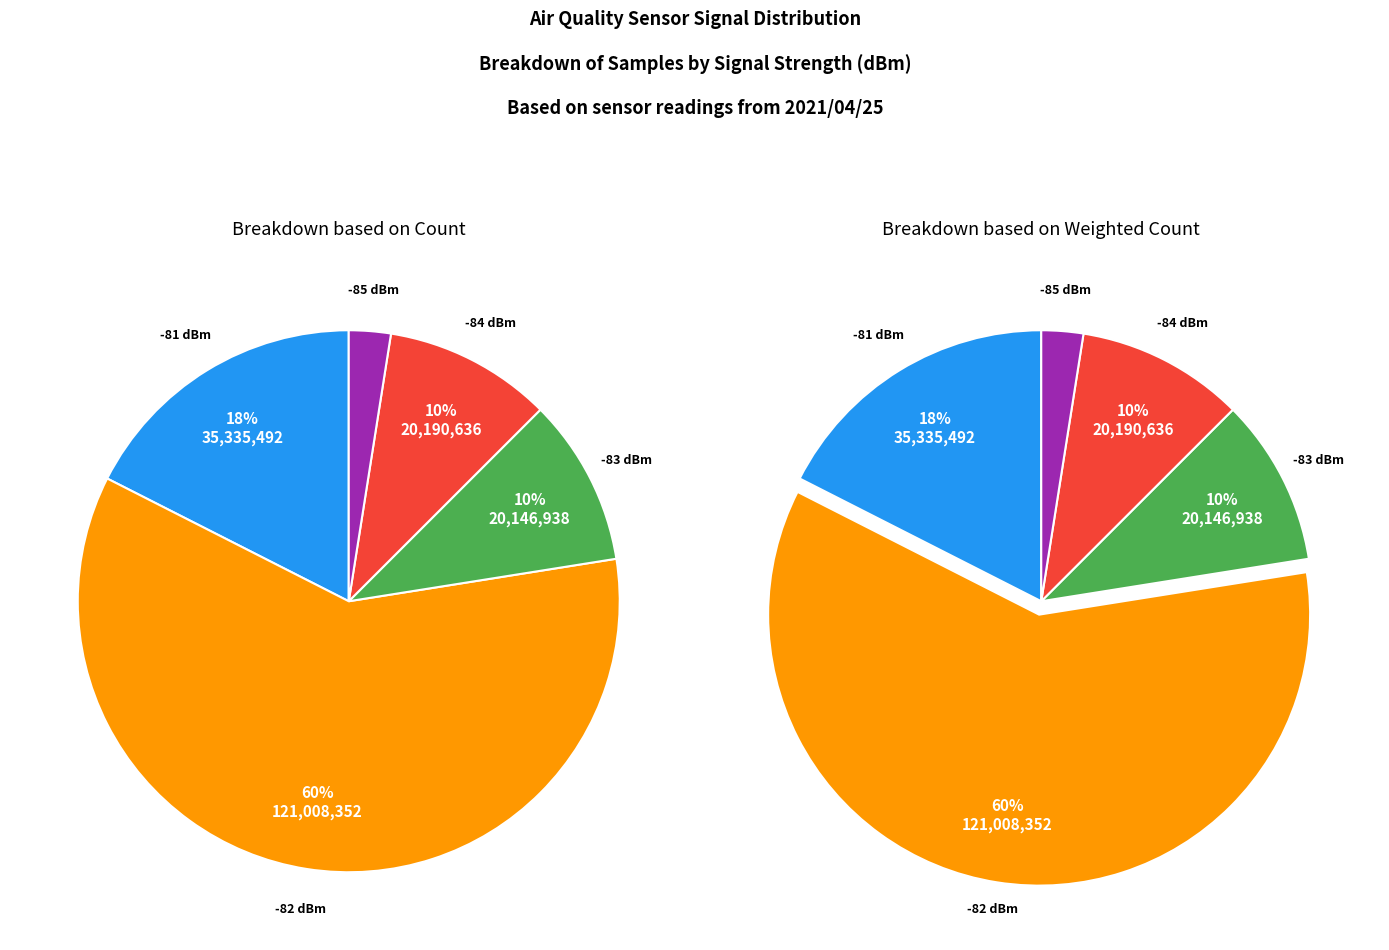

Between 26 and 39, which is larger?

39